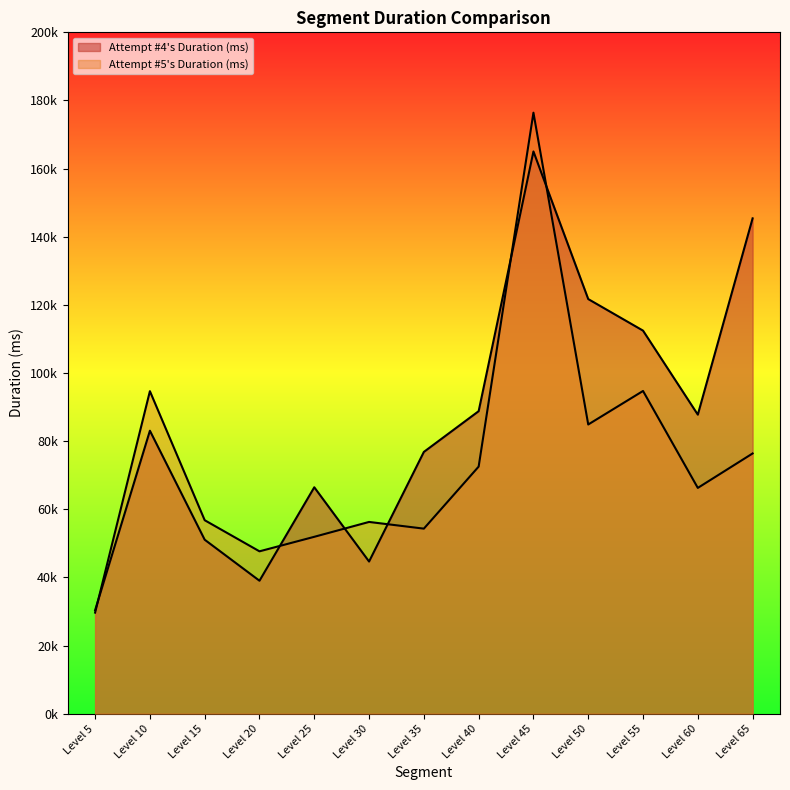

Between which two adjacent categories do Attempt #4's Duration (ms) and Attempt #5's Duration (ms) first intersect?

Level 5 and Level 10